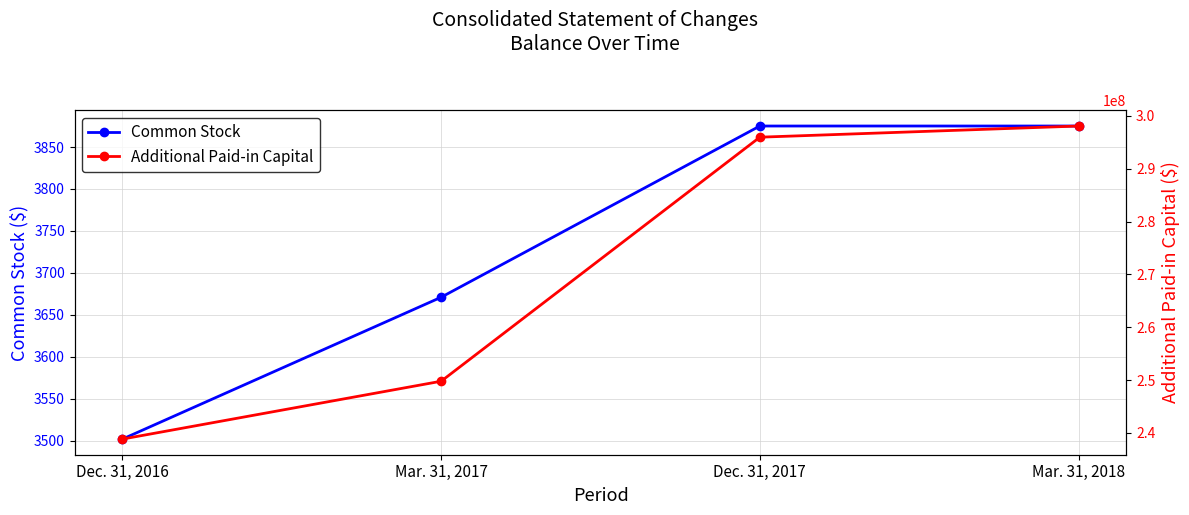

The Common Stock series shows 1611 at Mar. 31, 2017. True or false?

False